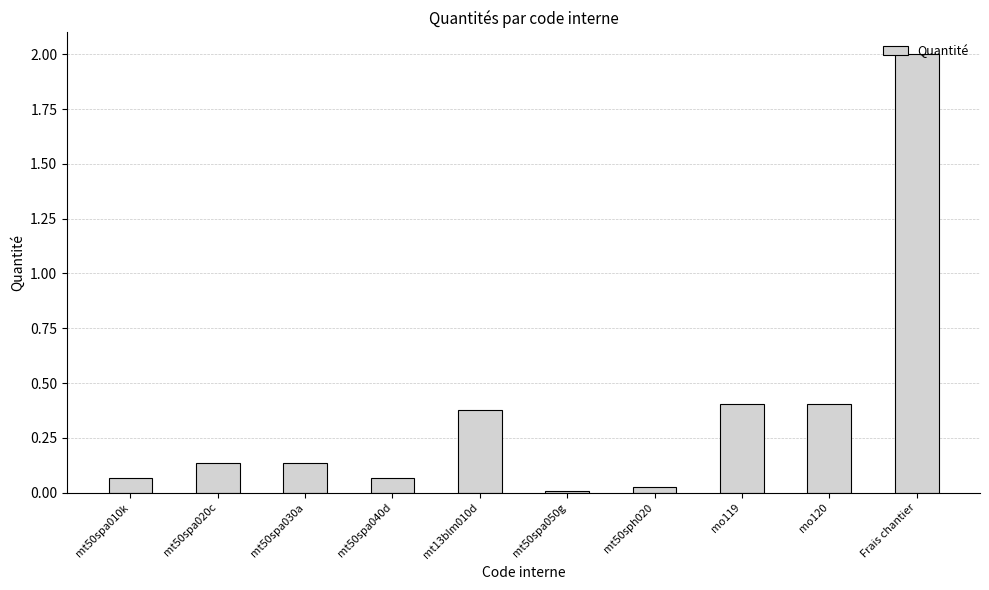

Which category has the highest value across all series?

Frais chantier